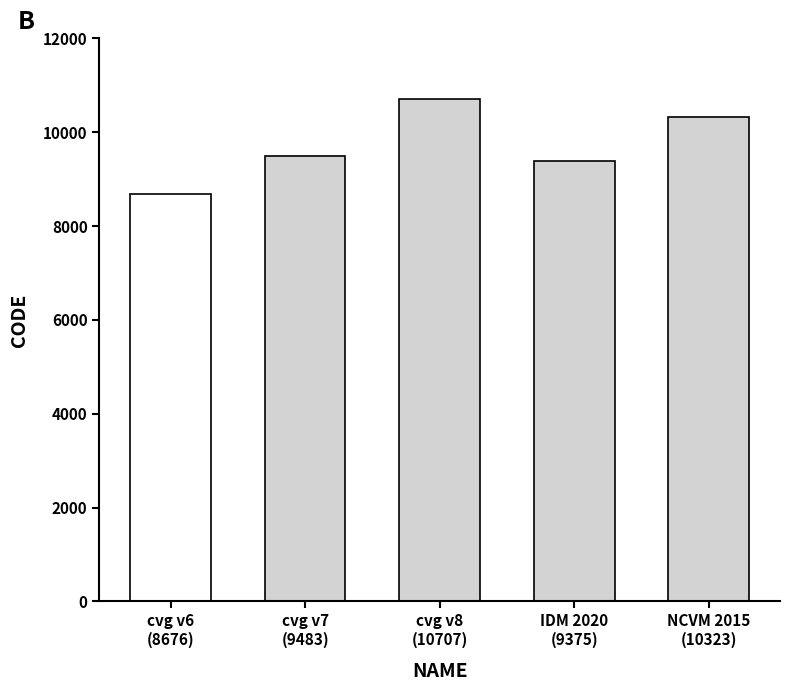

Reading left to right, extract all data points from this chart.

8676	9483	10707	9375	10323